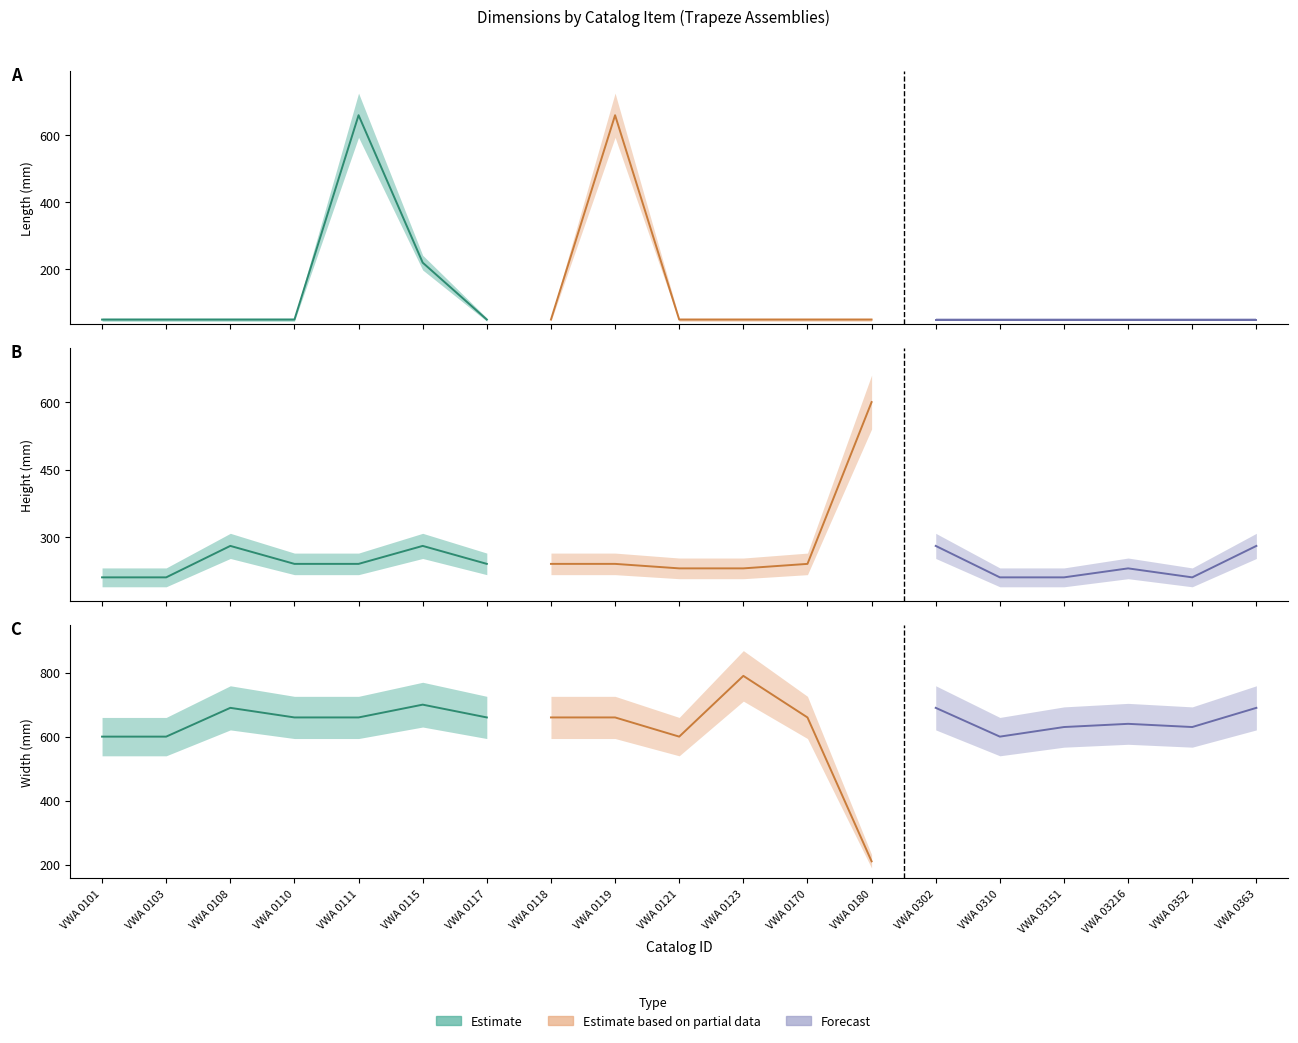

In Длина, how many points are higher than both neighbors (excluding endpoints)?

2